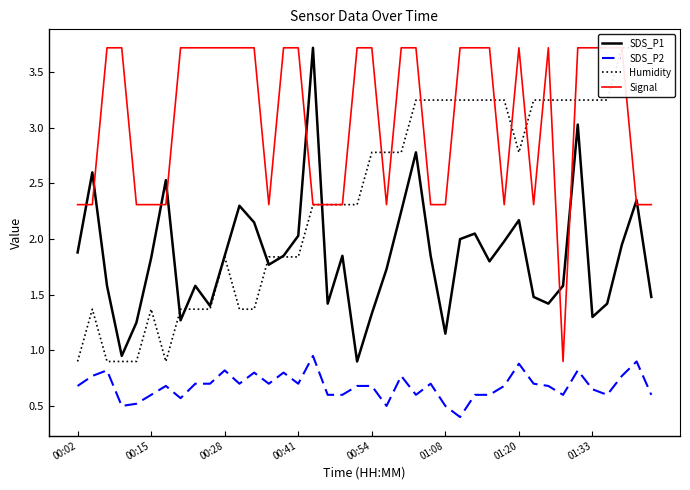

The Humidity series shows 1.8 at 14. True or false?

True